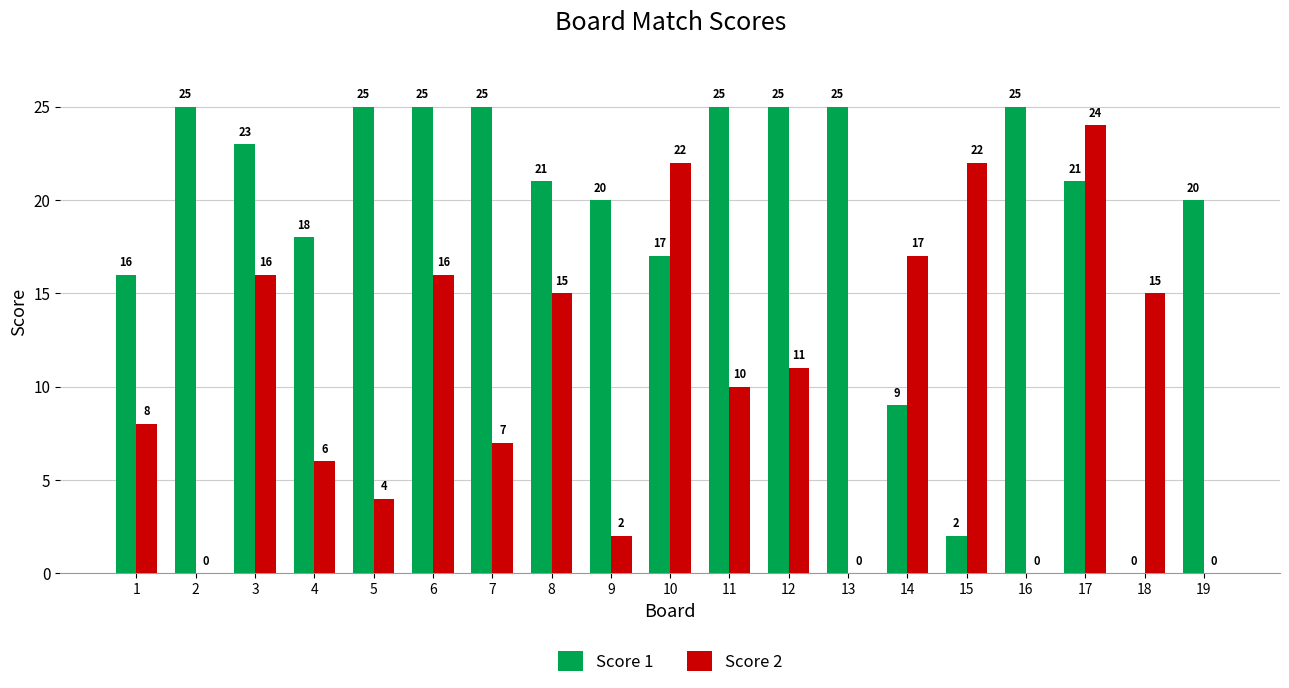

The value of Score 1 at 11 is 25. True or false?

True